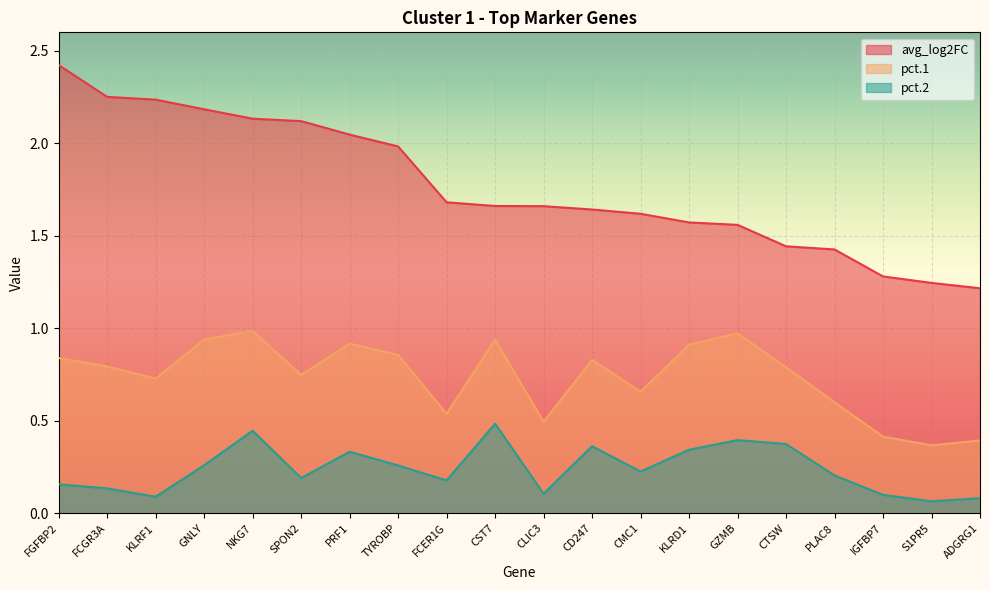

What is the difference between the highest and lowest values at CTSW?

1.1